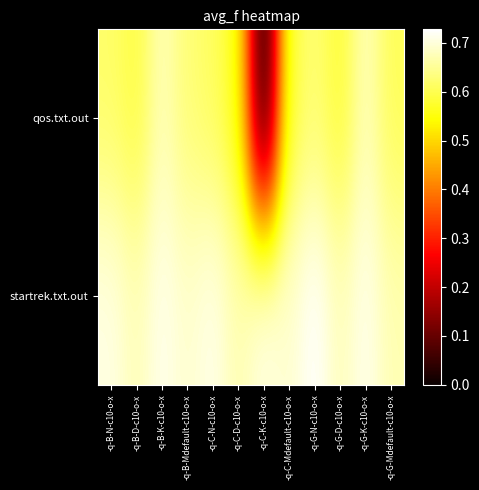

Which series has the largest total across all categories?

startrek.txt.out